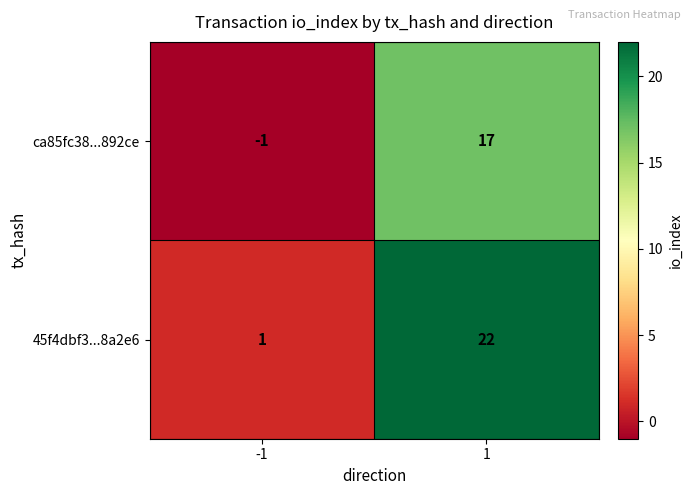

Reading left to right, list all the values displayed in this chart.

ca85fc38...892ce: -1	17
45f4dbf3...8a2e6: 1	22